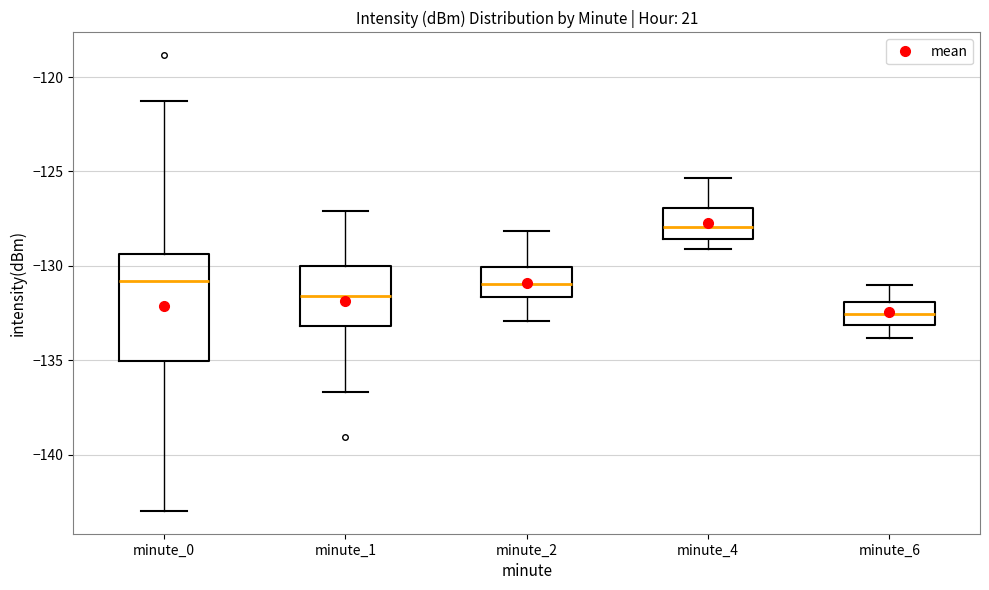

Which box's median line is the lowest?

minute_6